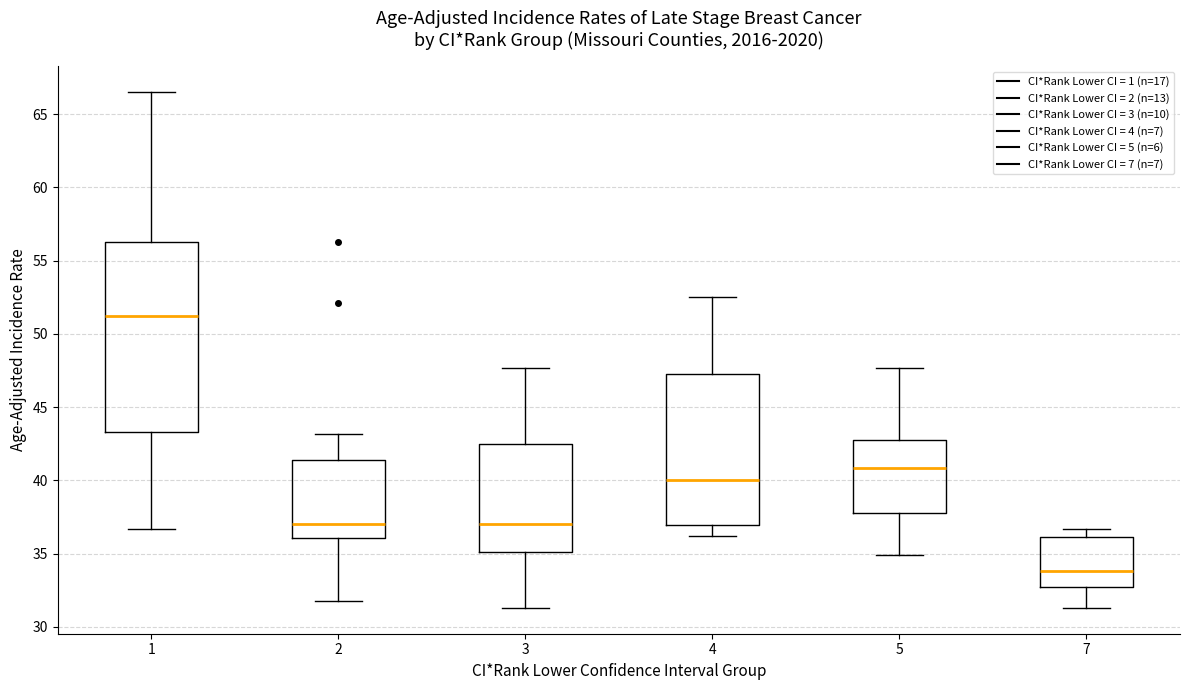

Reading left to right, transcribe this box plot: for each box, give where its median line is, the range the box spans, and where its two whiskers end, as read against the y-axis. The values are not printed on the chart, so give them approximately, as read against the axis.

1: median 51.0, box 43.5 to 56.5, whiskers 36.5 to 66.5
2: median 37.0, box 36.0 to 41.5, whiskers 32.0 to 43.0
3: median 37.0, box 35.0 to 42.5, whiskers 31.5 to 47.5
4: median 40.0, box 37.0 to 47.5, whiskers 36.0 to 52.5
5: median 41.0, box 38.0 to 43.0, whiskers 35.0 to 47.5
7: median 34.0, box 33.0 to 36.0, whiskers 31.5 to 36.5